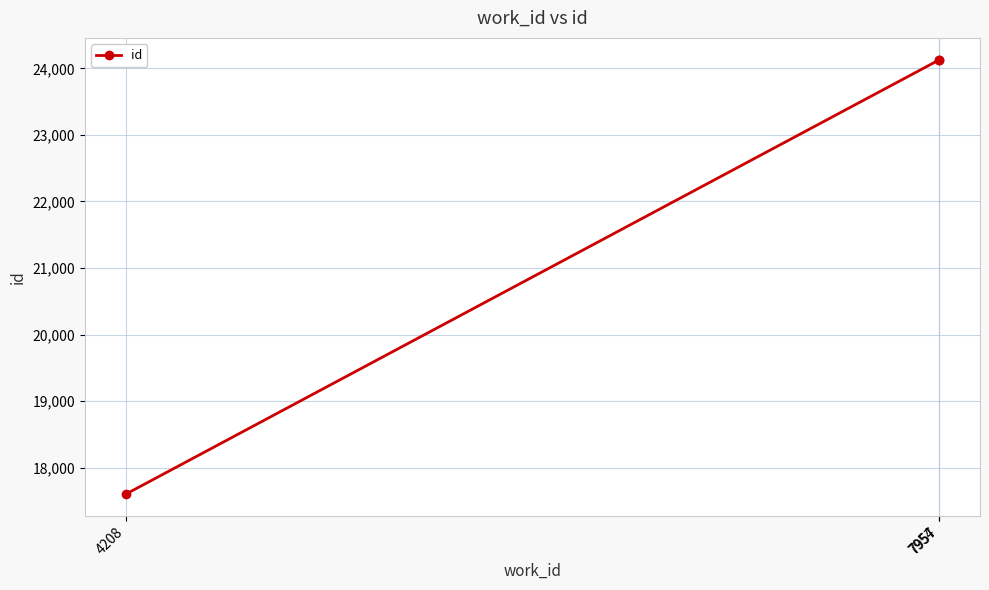

Approximately how many times larger is the value at 4208 compared to 7957?

0.7